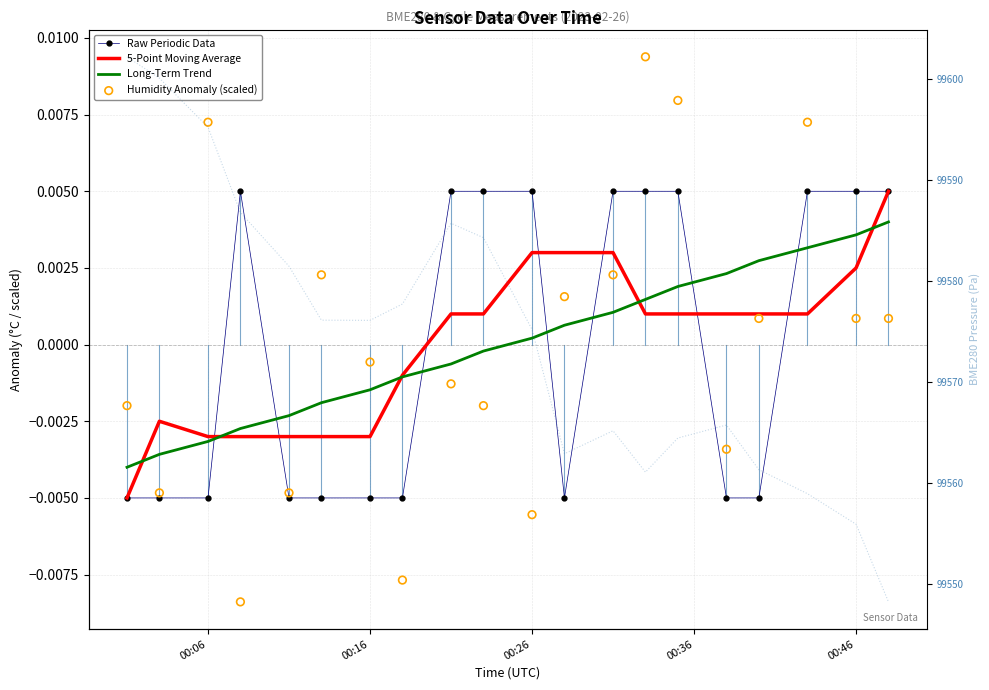

Which series contains the lowest Y value?

Humidity Anomaly (scaled)